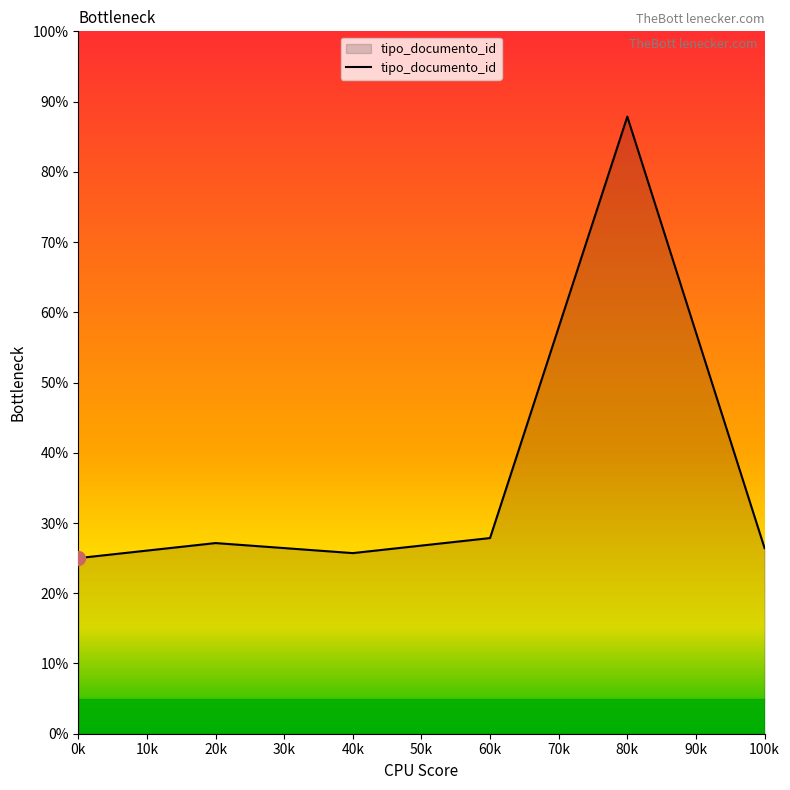

What is the ratio of the value at 60k to the value at 100k?

1.1